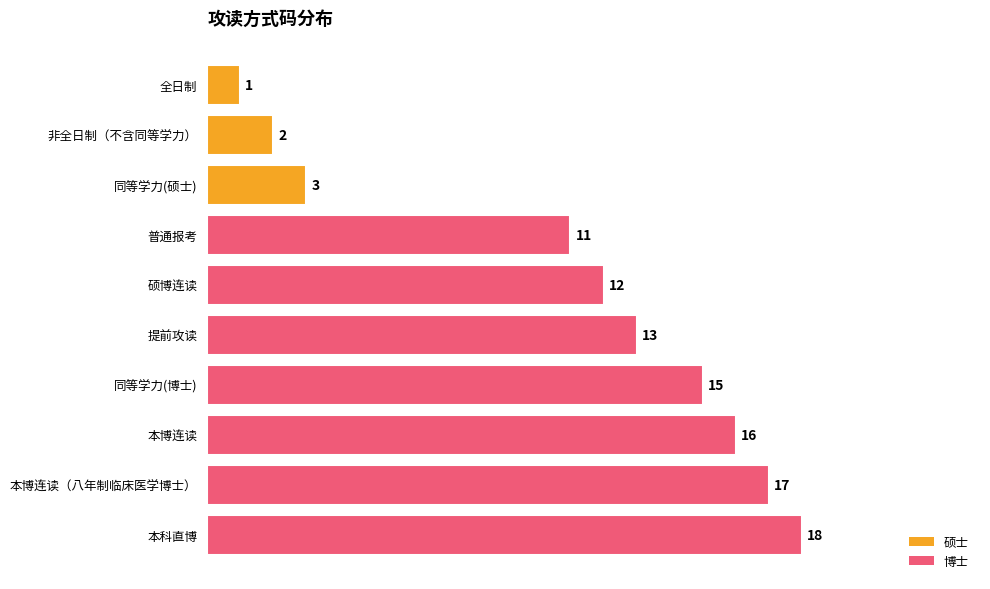

True or false: the data shows 3 at 同等学力(硕士).

True